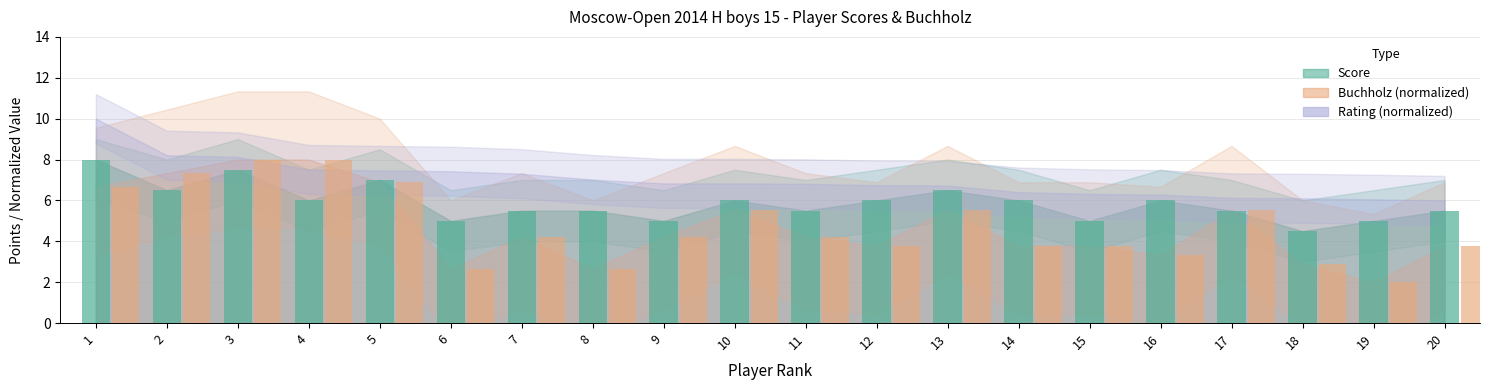

True or false: Buchholz has a value of 6.0 at 15.

False